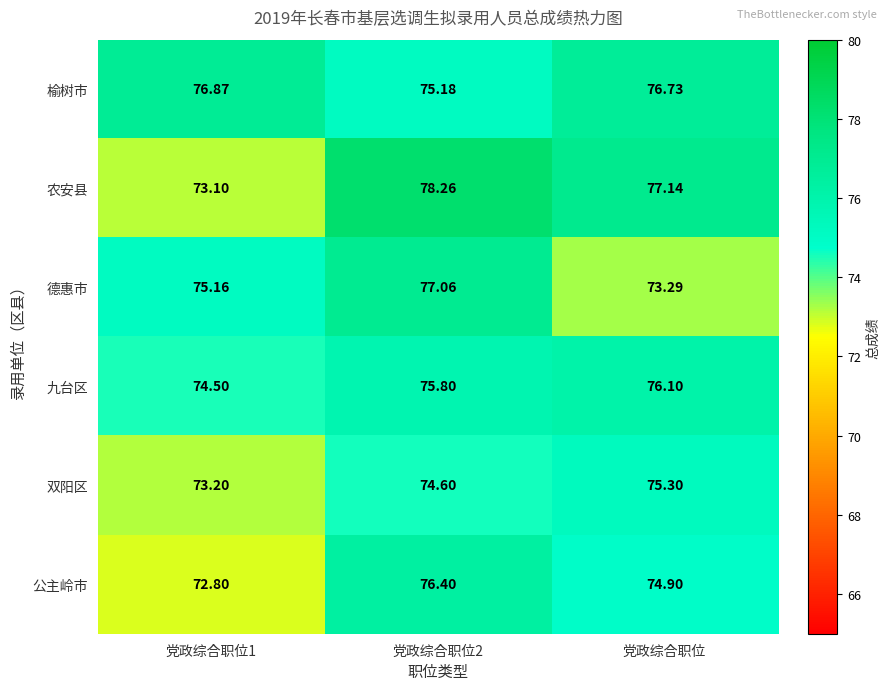

At how many categories does at least one series exceed 78?

1